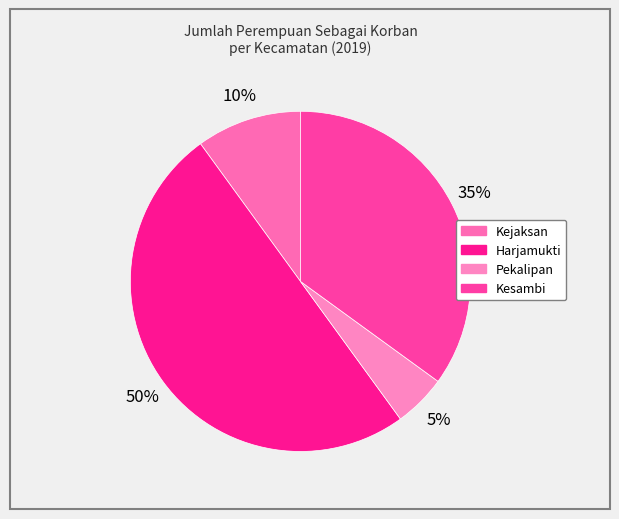

How many slices are in this pie chart?

4